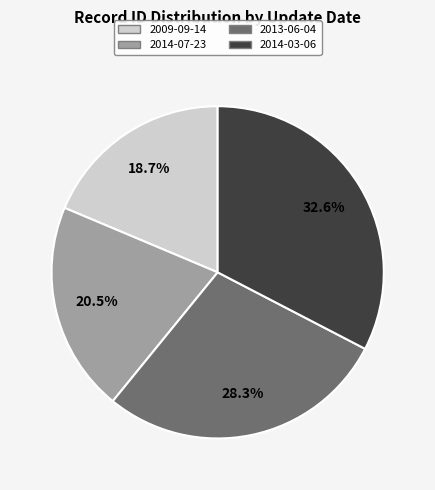

To the nearest percent, what is the difference between the 2014-07-23 and 2014-03-06 slice percentages?

12%